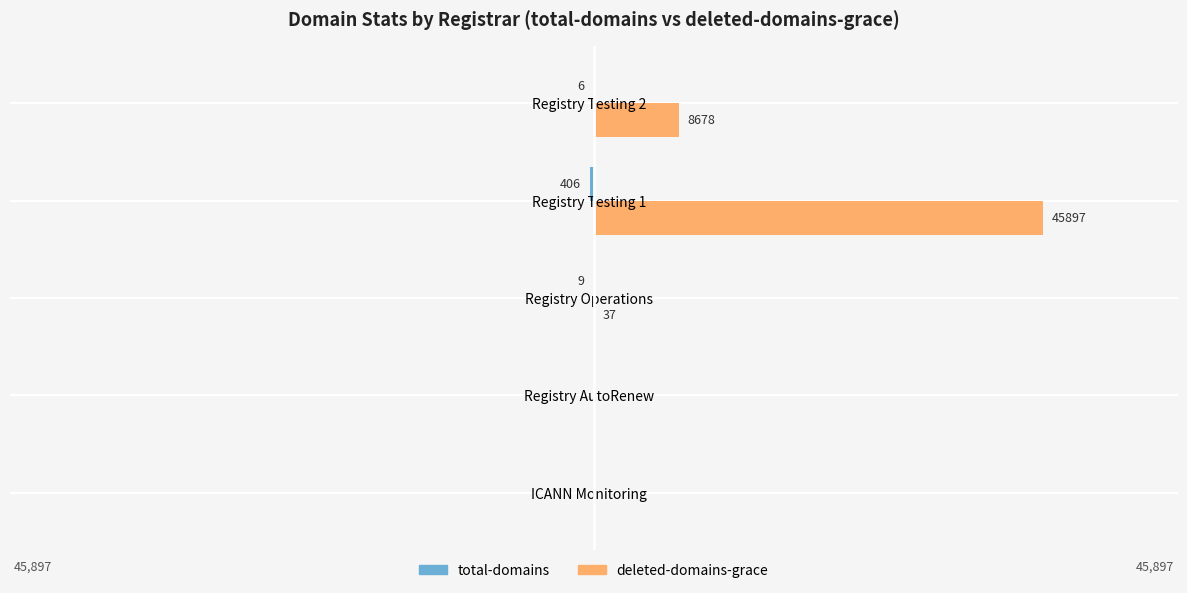

At which category is the sum across all series the highest?

Registry Testing 1